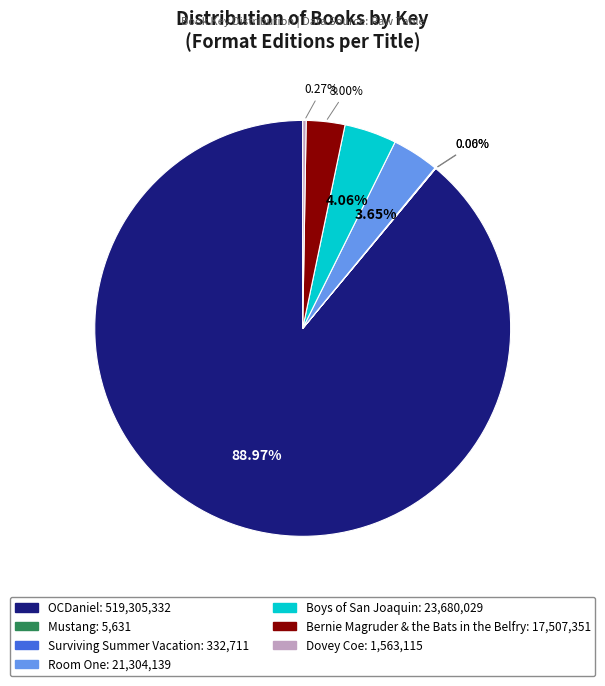

How much of the chart is everything except Bernie Magruder & the Bats in the Belfry?

97.0%